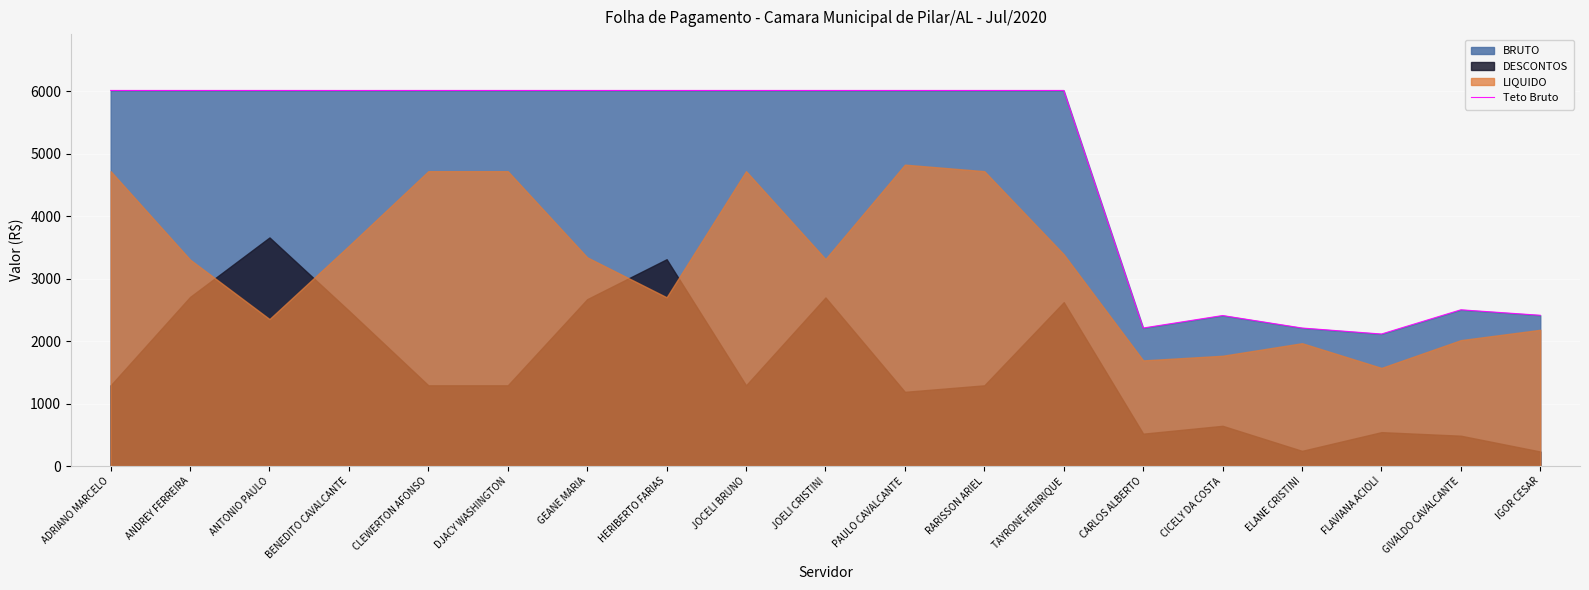

What position from the right is CLEWERTON AFONSO?

15